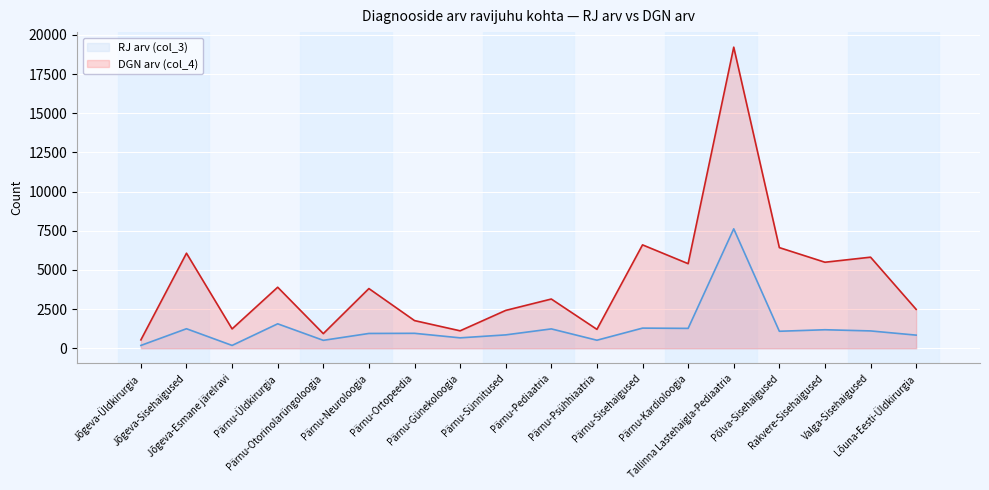

True or false: DGN arv (col_4) and RJ arv (col_3) cross at least once.

False